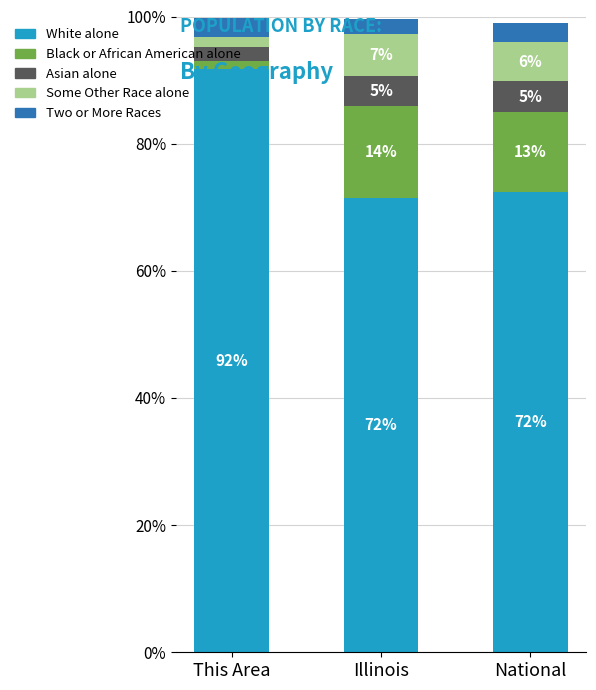

Does the chart contain stacked bars?

Yes